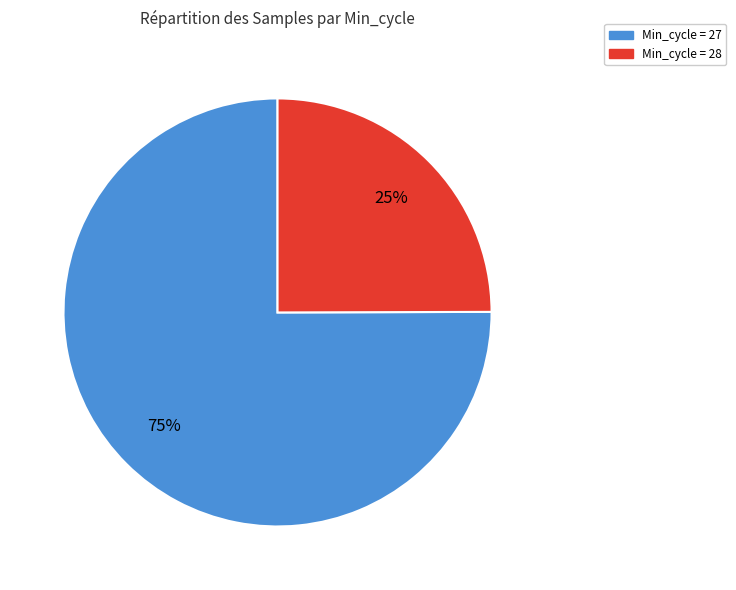

Is there a majority slice in this chart?

Yes